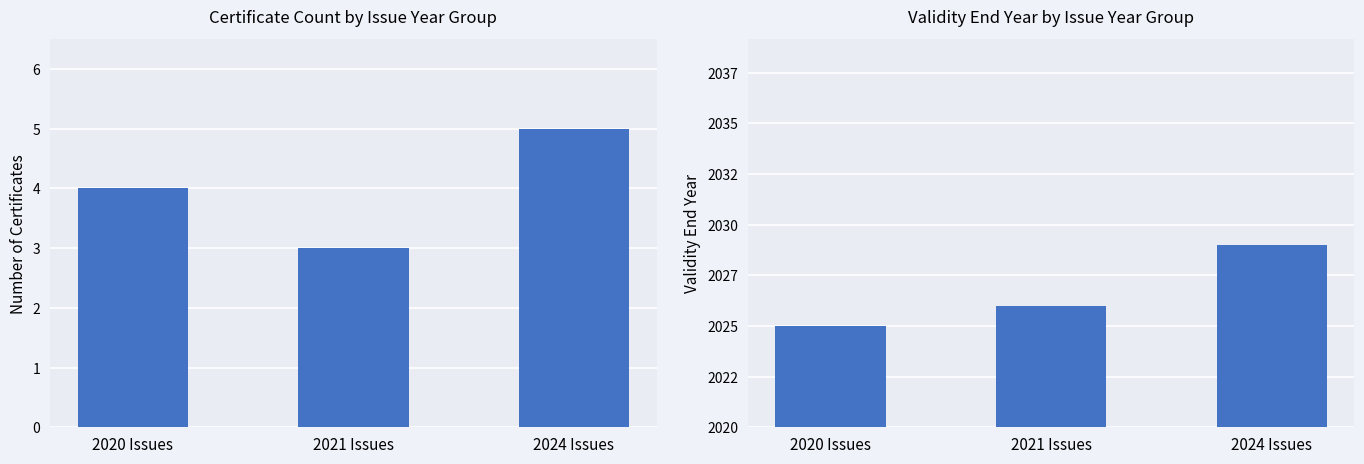

Read the Validity End Year value at 2020 Issues.

2025